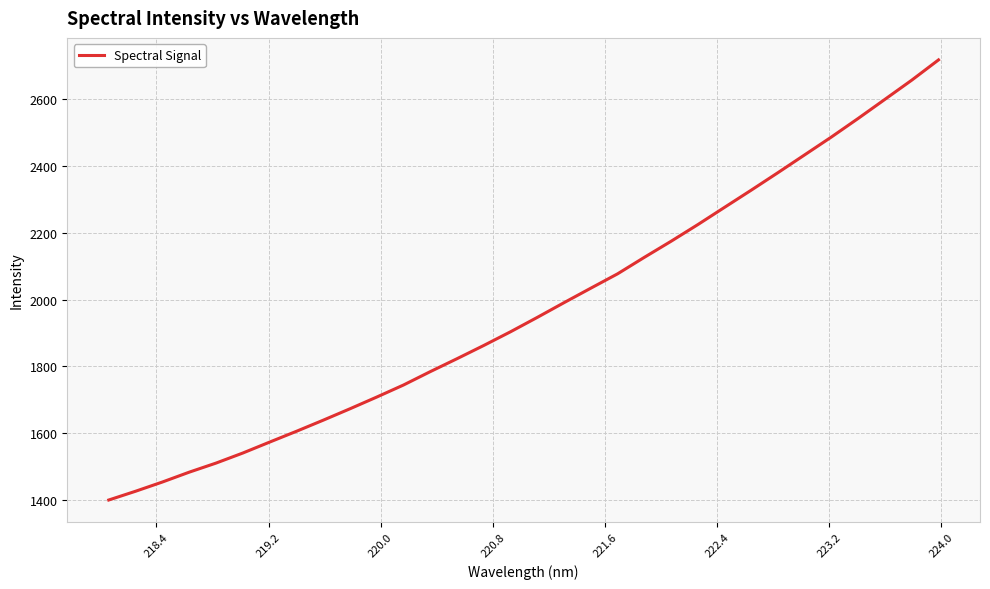

True or false: there are more than 0 points higher than both neighbors.

False